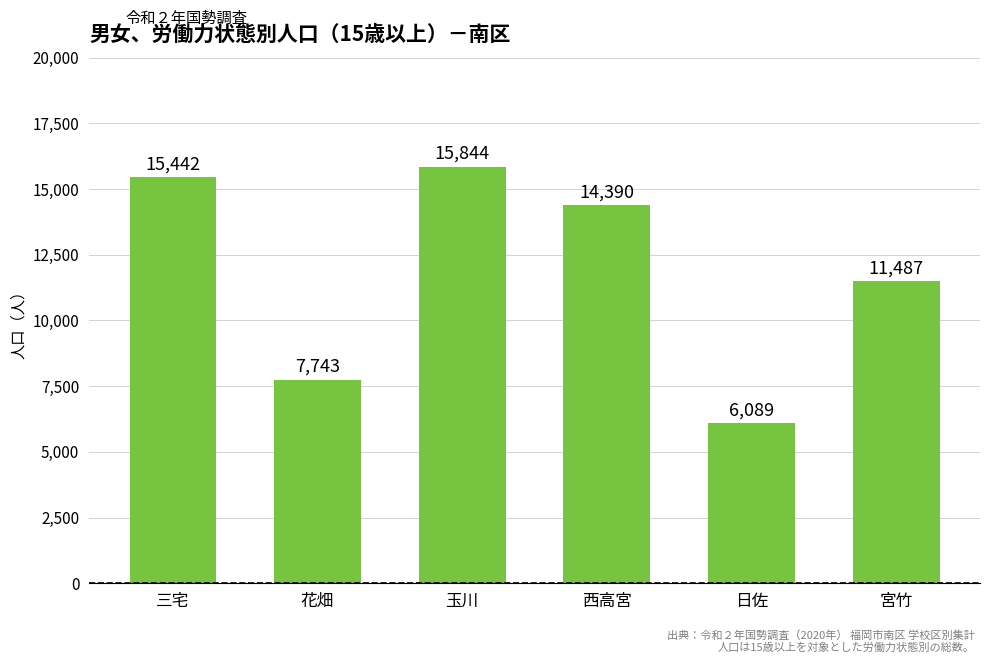

What is the ratio of the value at 花畑 to the value at 西高宮?

0.5